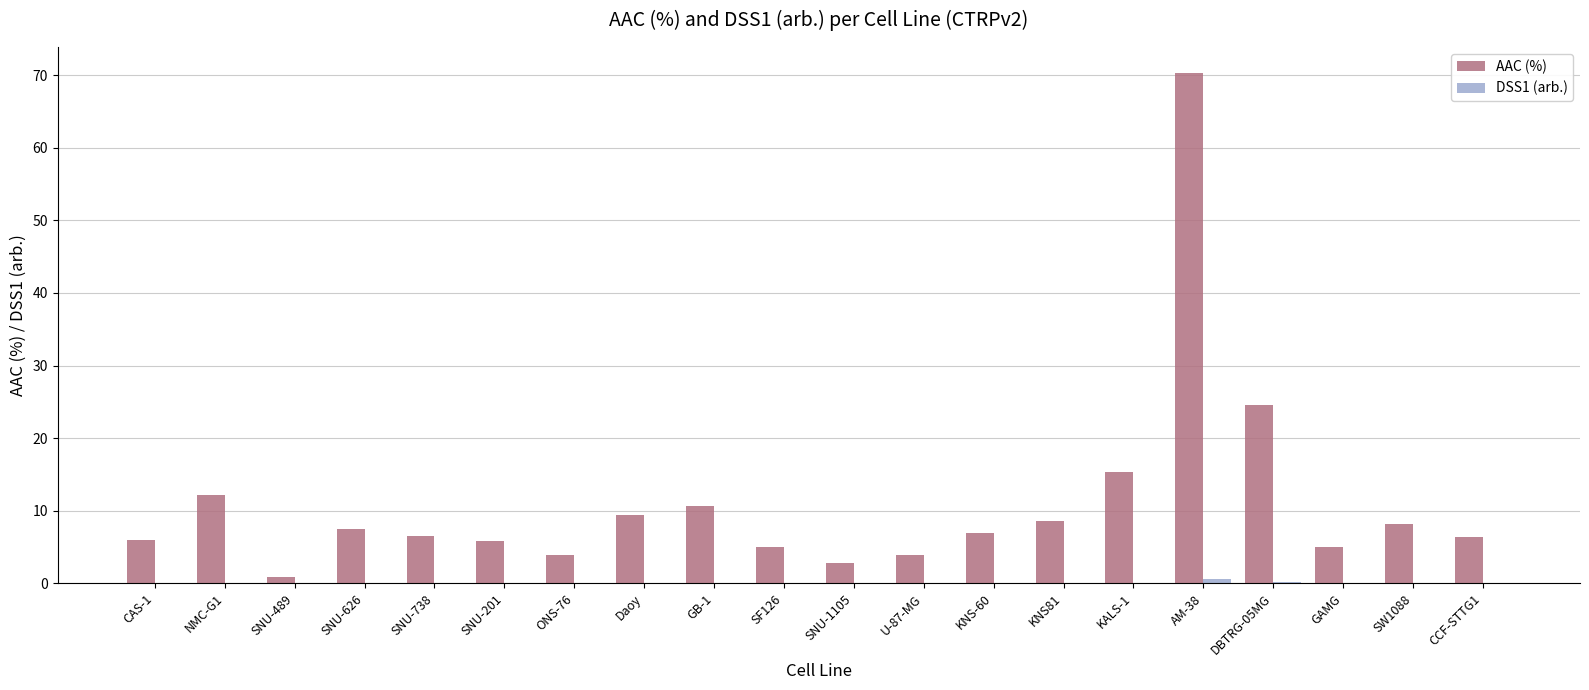

Which series has the widest spread of values?

AAC (%)